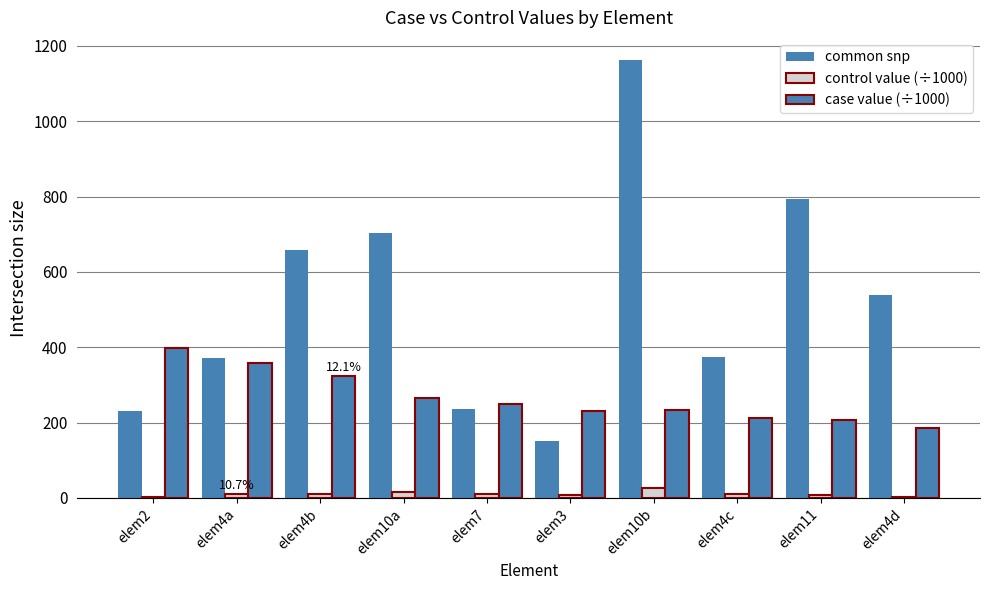

How many data points in control value (÷1000) are above 9?

6